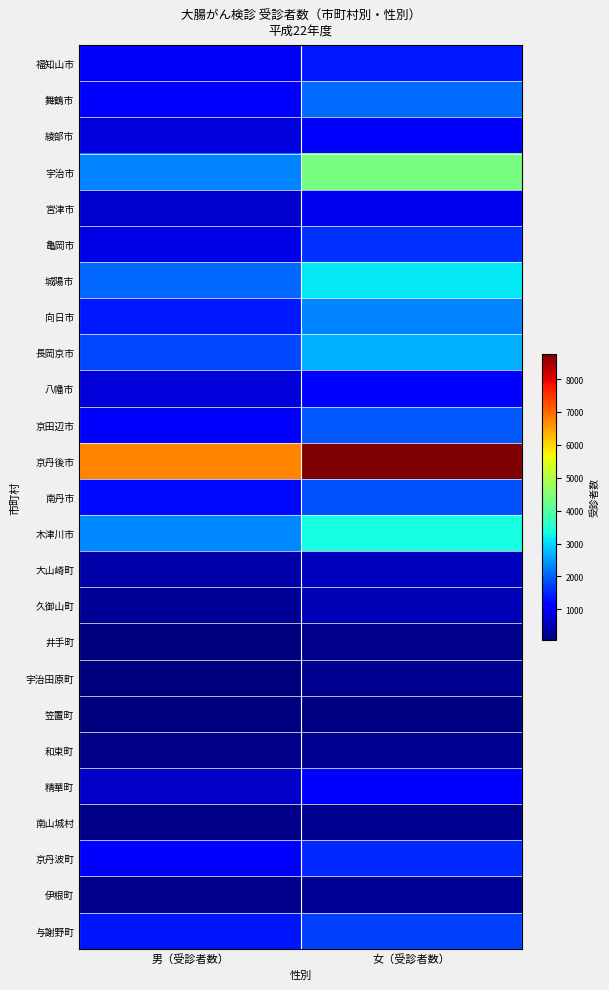

What is the spread (max minus min) of values at 女（受診者数）?

8659